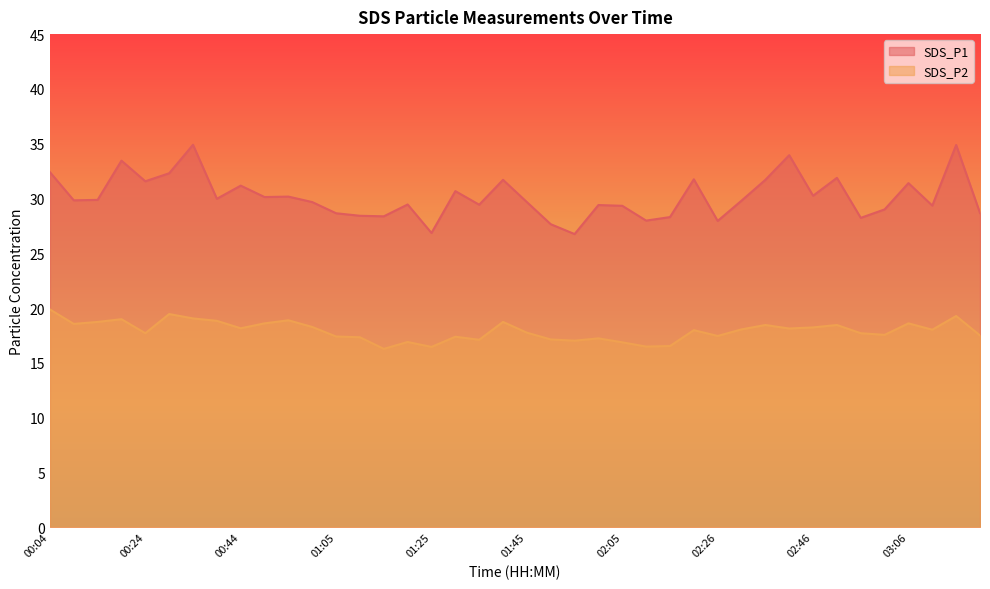

Which series has the largest total across all categories?

SDS_P1